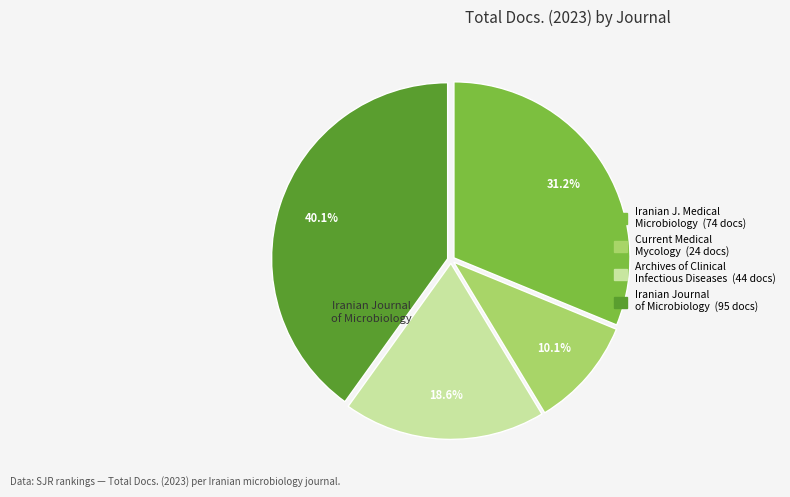

Is there any slice that represents more than half of the pie?

No